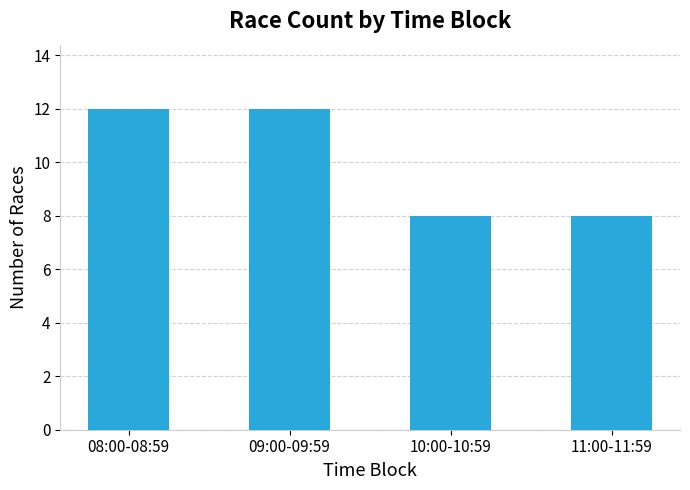

True or false: the data shows 20 at 09:00-09:59.

False